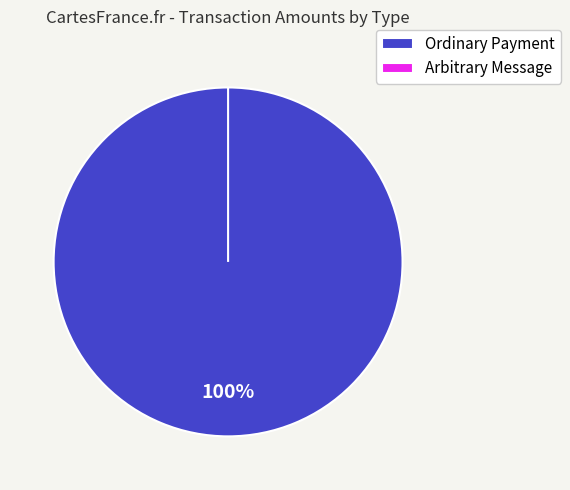

Is it true that Ordinary Payment is 100% of the pie?

True